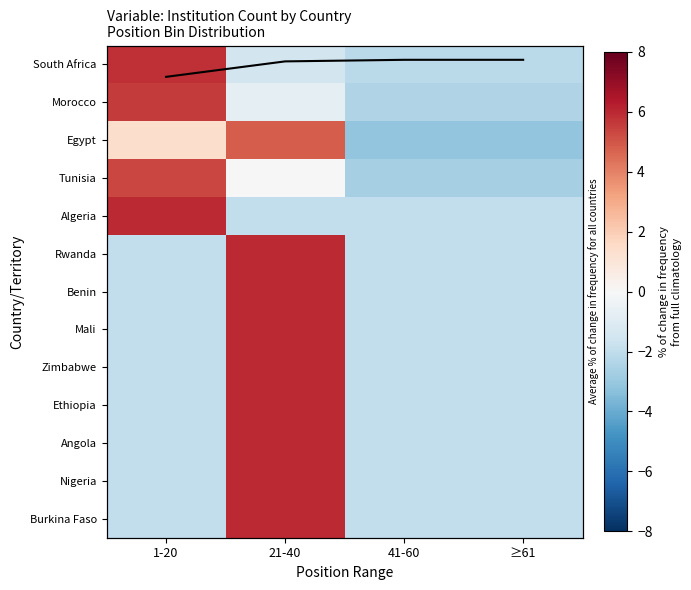

Count the number of data series in this chart.

13